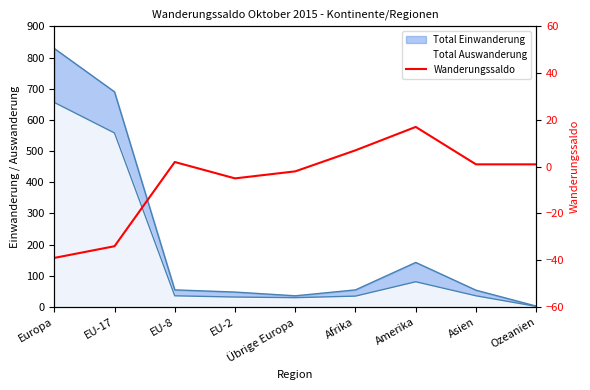

List the labels in order of value, smallest first.

Europa, EU-17, EU-2, Übrige Europa, Asien, Ozeanien, EU-8, Afrika, Amerika